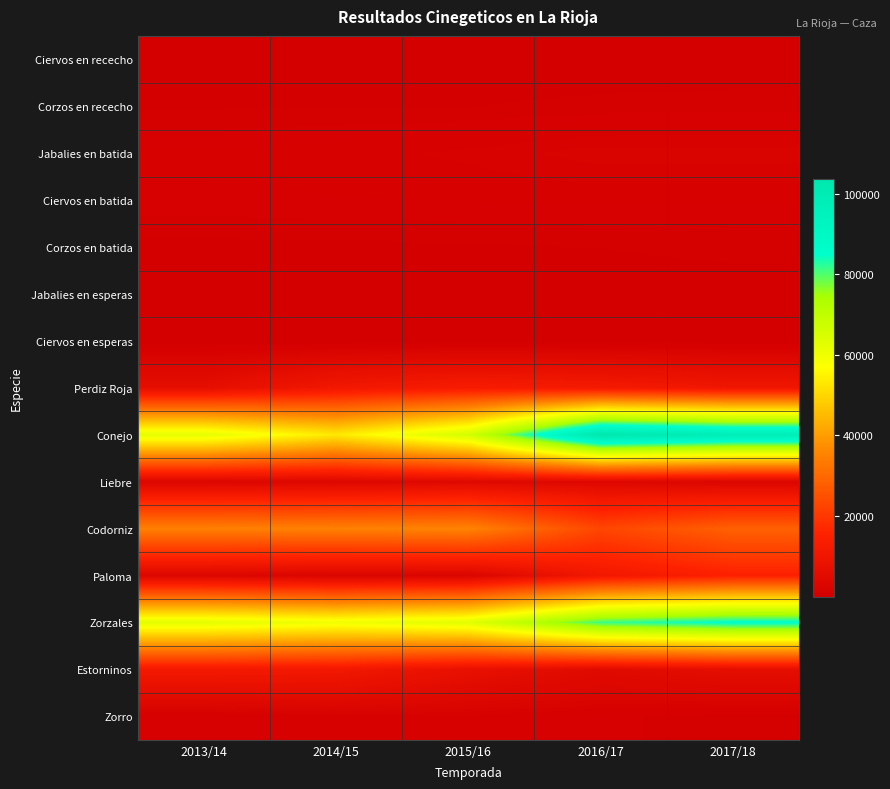

Between 2017/18 and 2014/15, which is larger?

2014/15